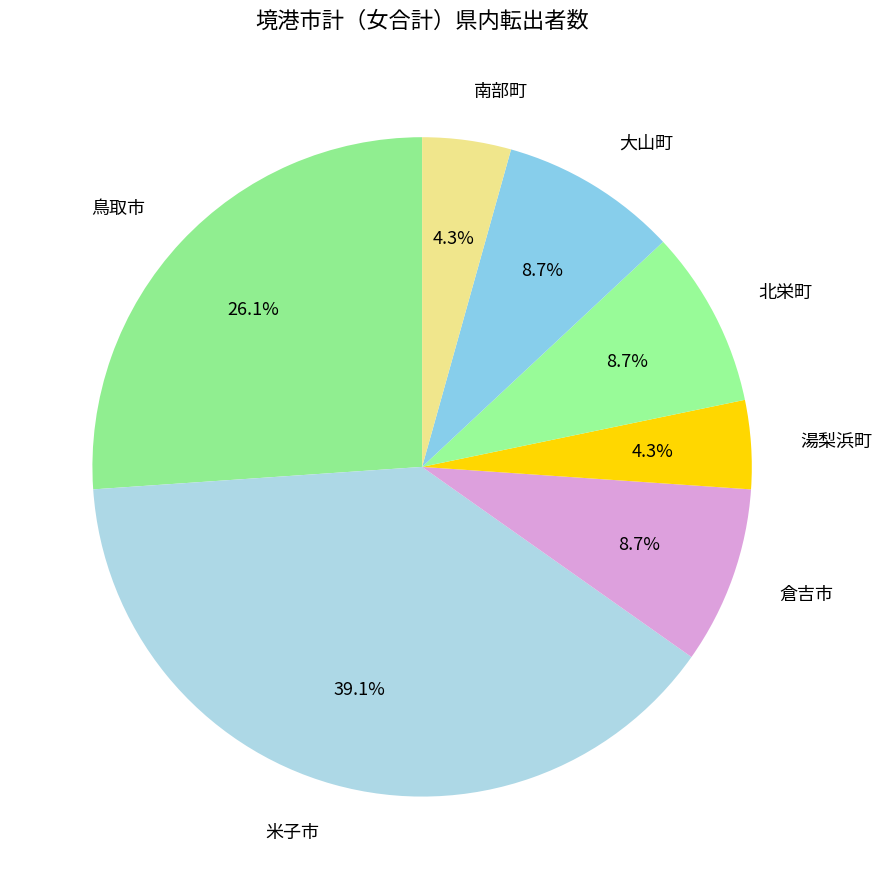

To the nearest percent, what is the difference between the 米子市 and 北栄町 slice percentages?

30%